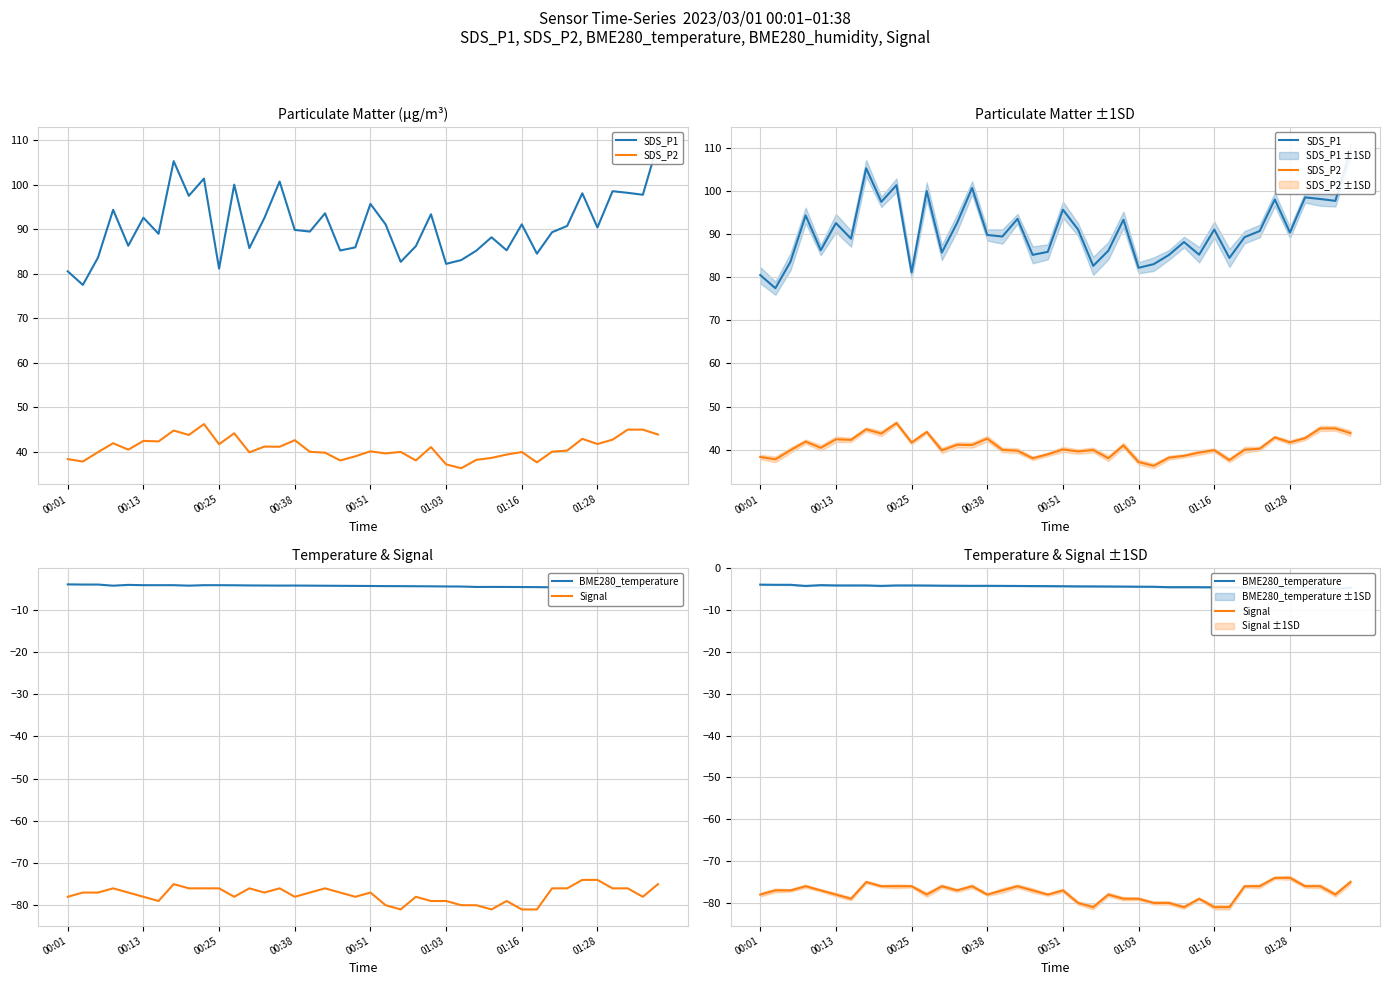

What is the difference between the SDS_P1 values at 39 and 28?

21.1